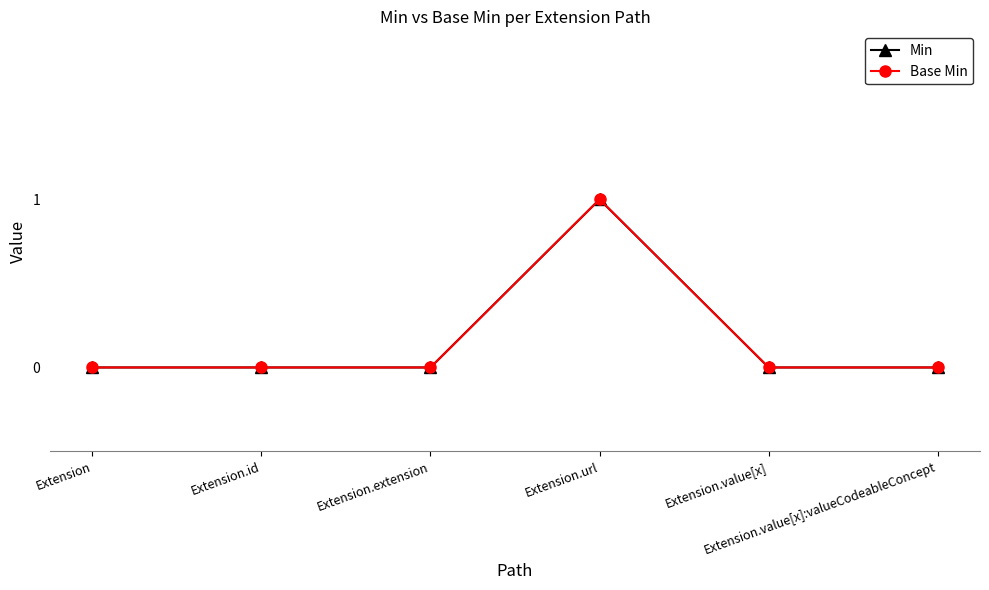

Does the chart have visible grid lines?

No